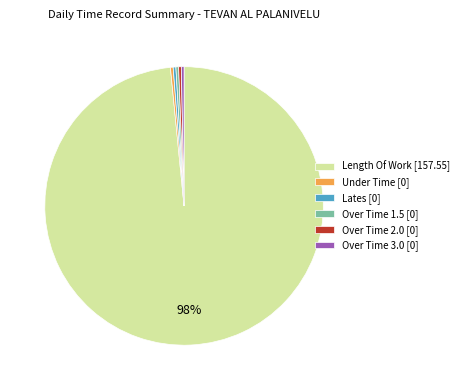

How many slices are in this pie chart?

6